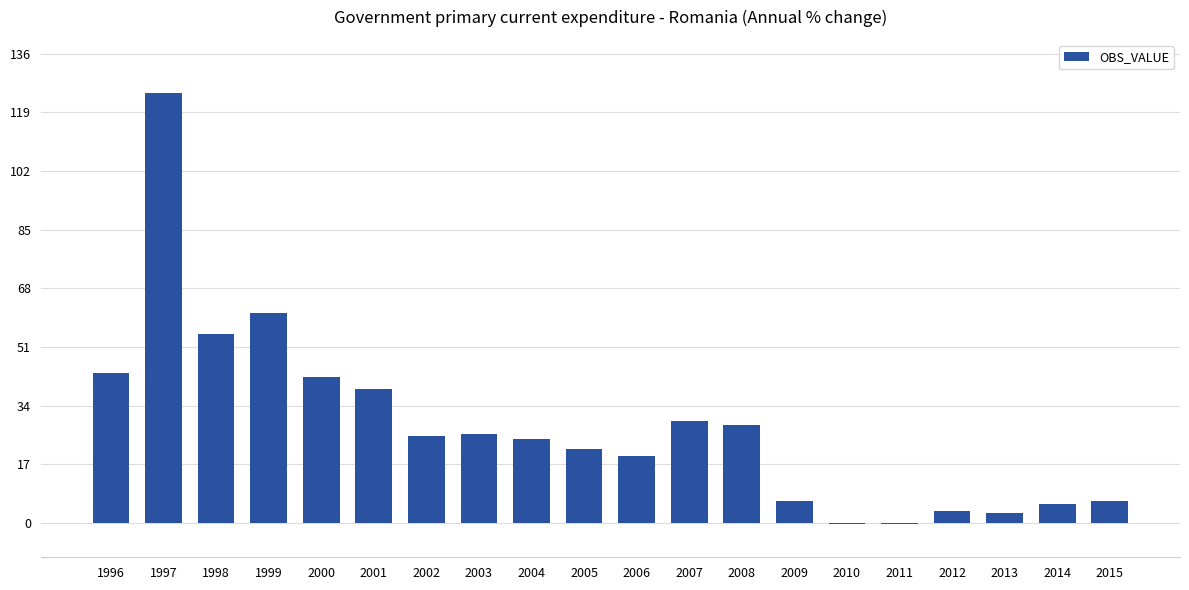

What is the sum of the values at 2007 and 2009?

35.8